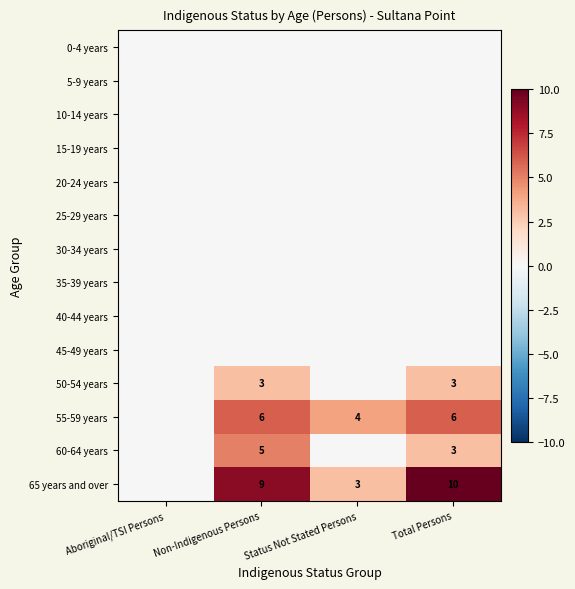

The value of 10-14 years at Total Persons is 0. True or false?

True